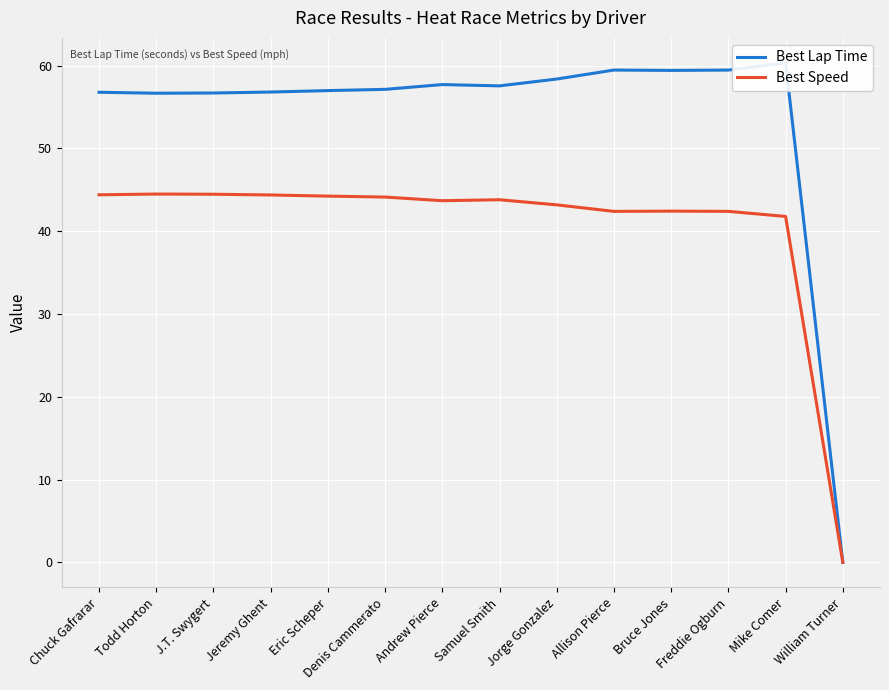

Reading right to left, what are all the values shown in this chart?

Best Lap Time: 0.0	60.3	59.5	59.4	59.5	58.4	57.5	57.7	57.1	57.0	56.8	56.7	56.7	56.8
Best Speed: 0.0	41.8	42.4	42.4	42.4	43.2	43.8	43.7	44.1	44.2	44.4	44.5	44.5	44.4